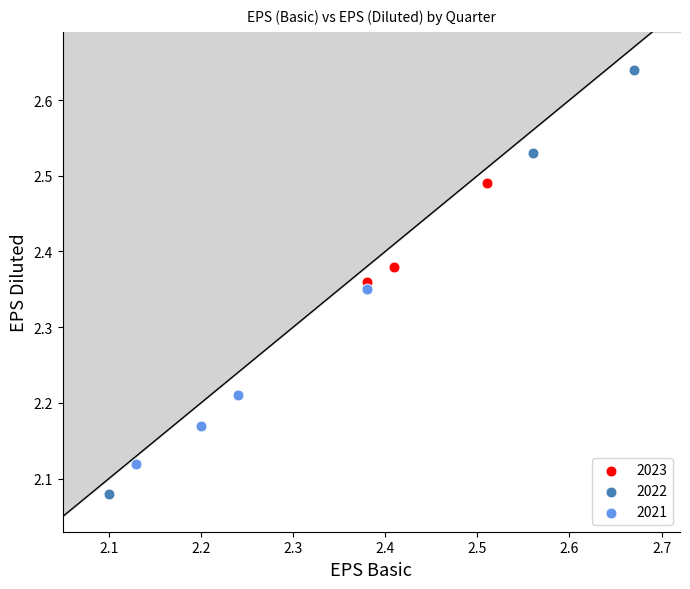

Which series contains the lowest Y value?

2022